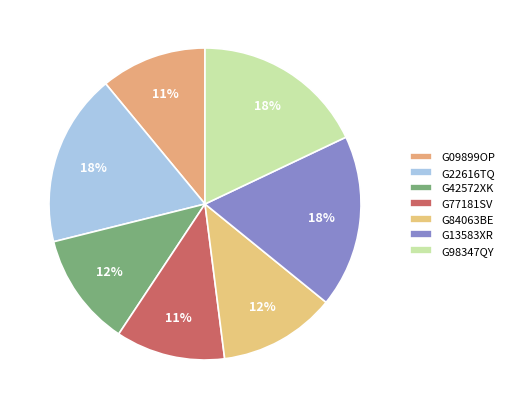

True or false: G09899OP accounts for 11% of the total.

True